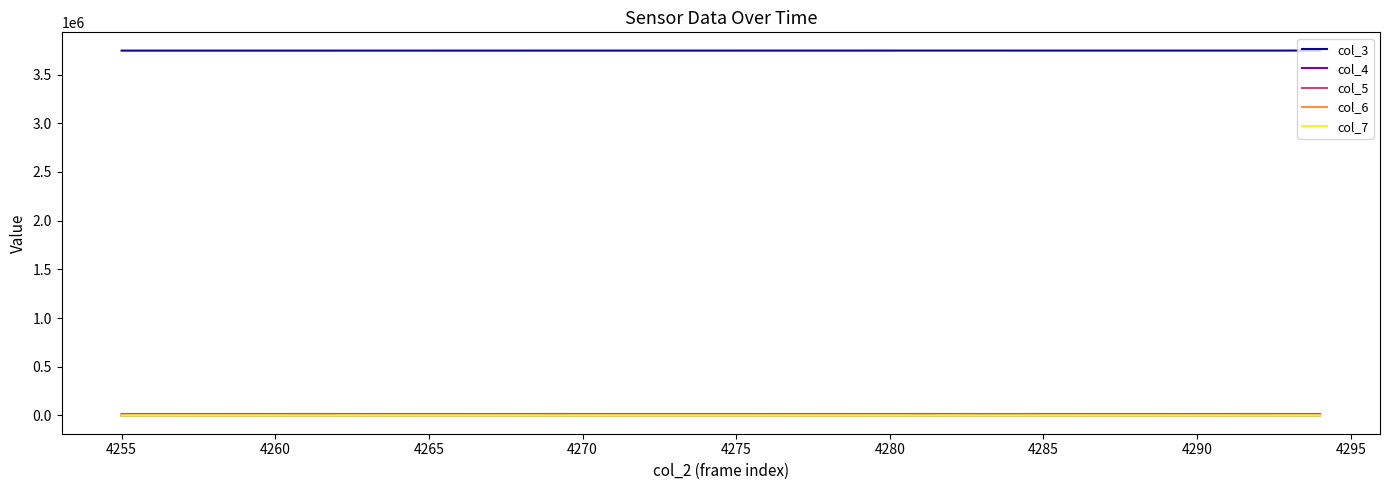

What is the greatest value displayed?

3746119